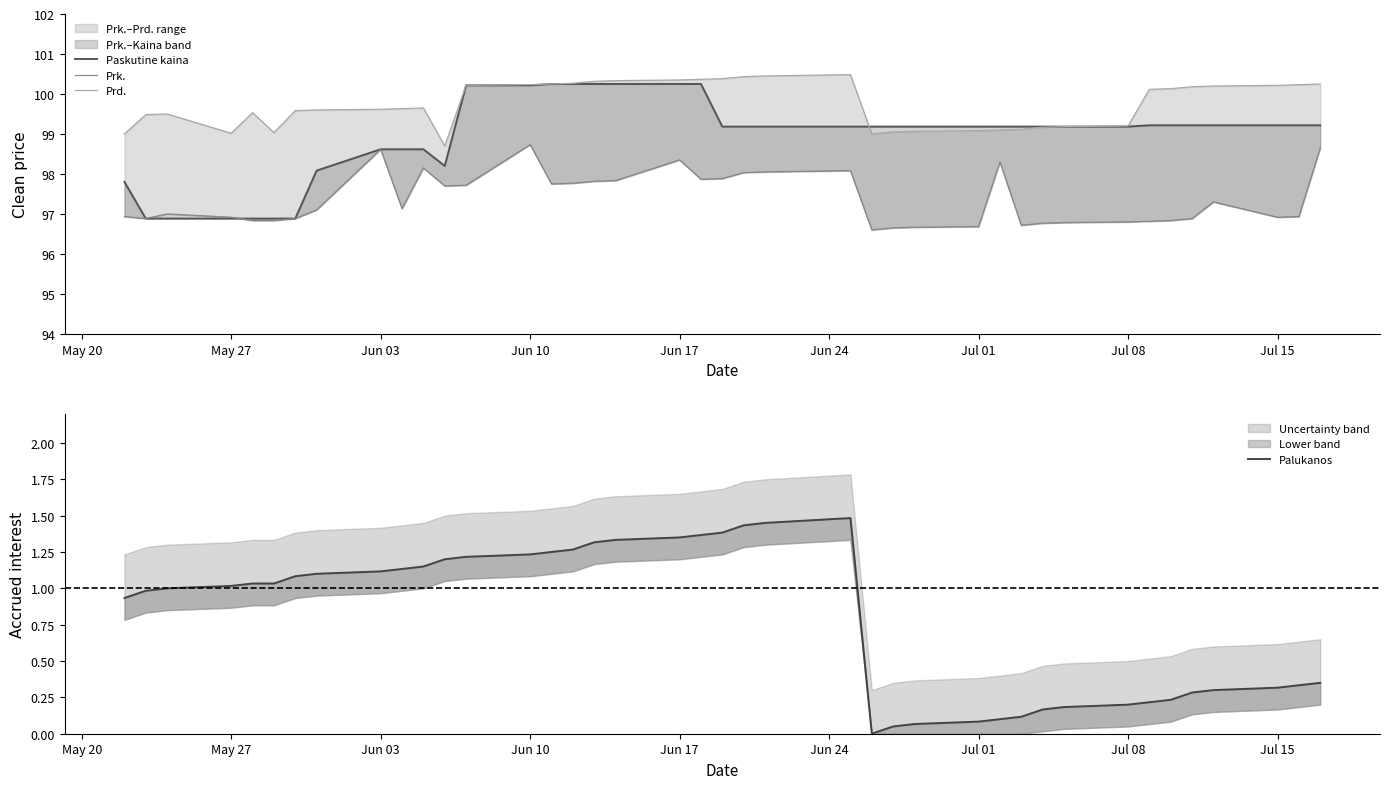

Rank the series by their maximum value, from lowest to highest.

Palukanos, Prk., Paskutine kaina, Prd.